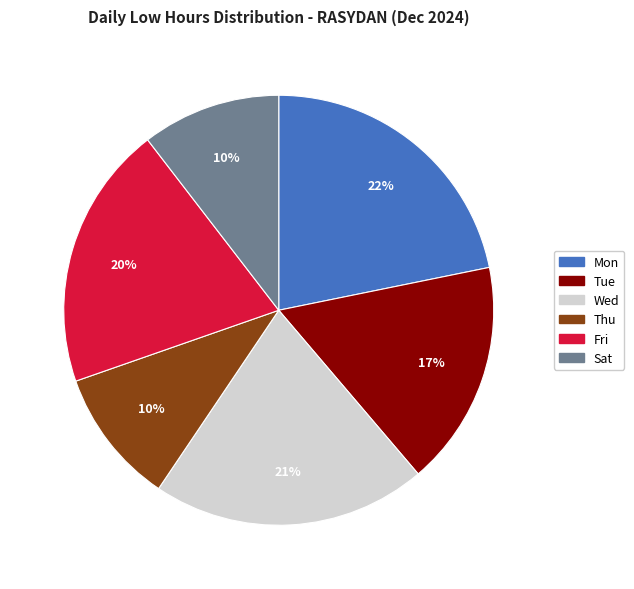

Does any single category account for the majority?

No